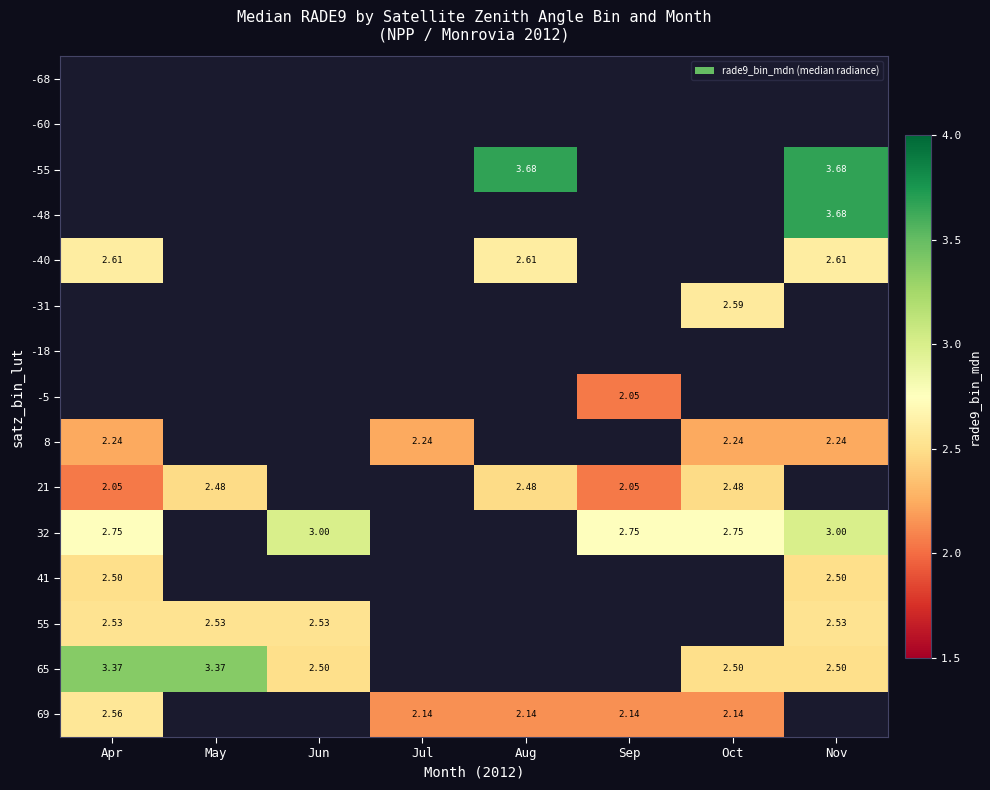

Is the value of 32 at Apr greater than the value of 65 at Jun?

Yes